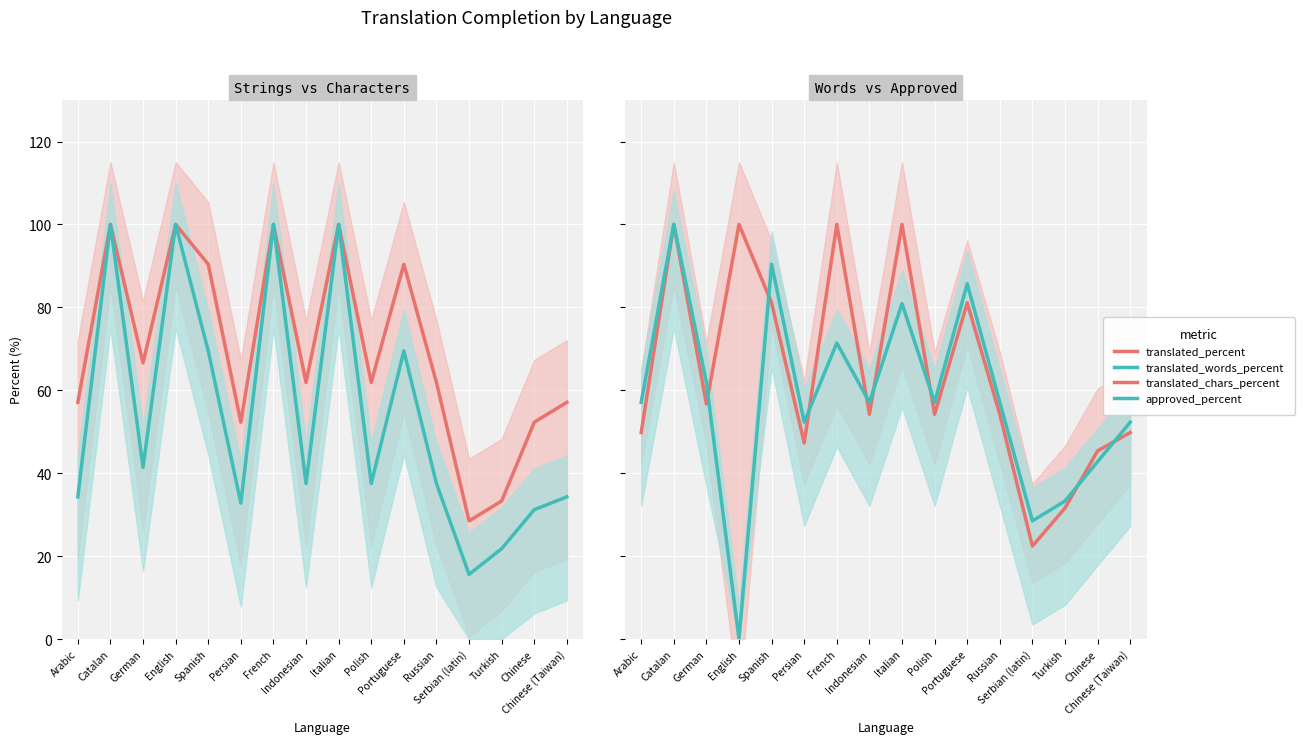

What is the sum of the approved_percent values at Catalan and Arabic?

157.1